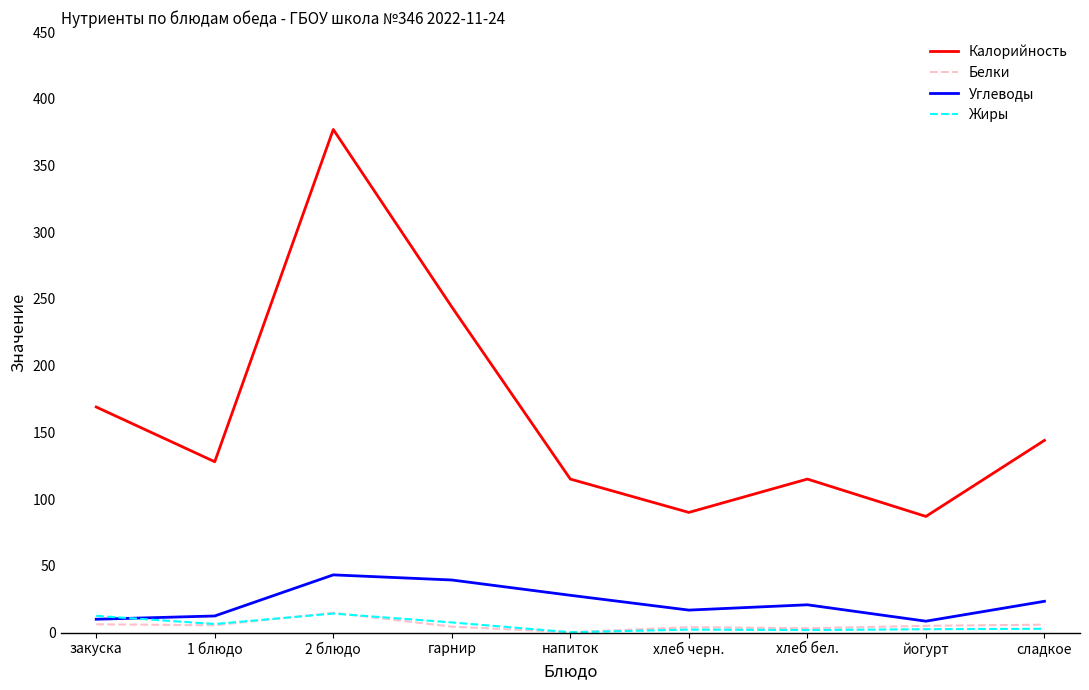

What is the difference between the maximum and minimum values in the Жиры series?

14.0